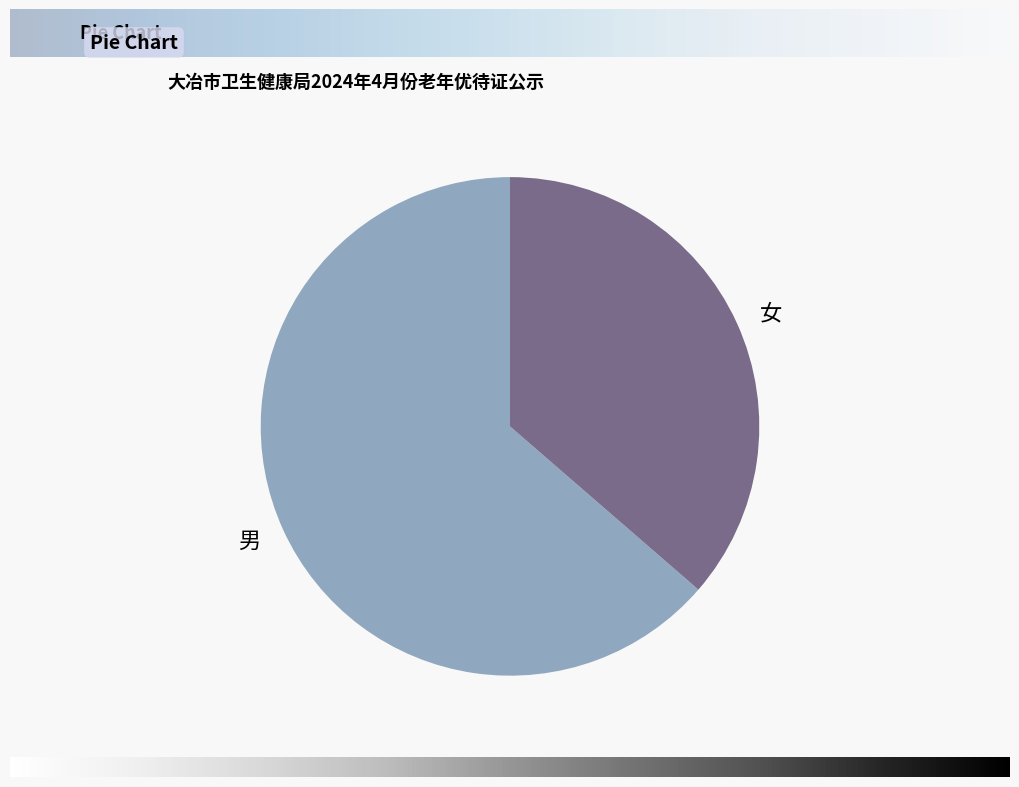

Which has a higher value, 男 or 女?

男